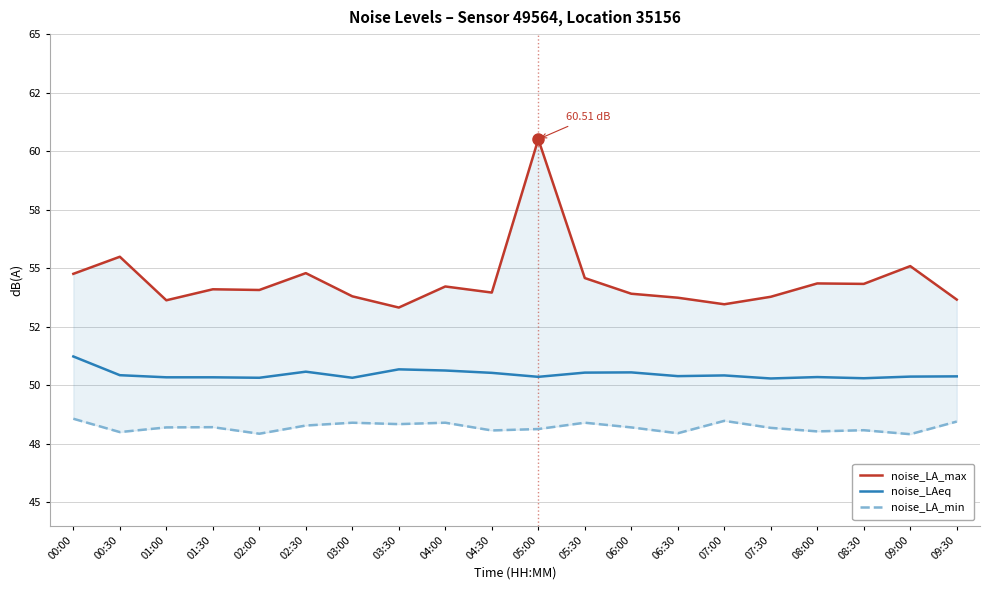

What is the sum of the noise_LA_min values at 06:00 and 07:00?

96.7